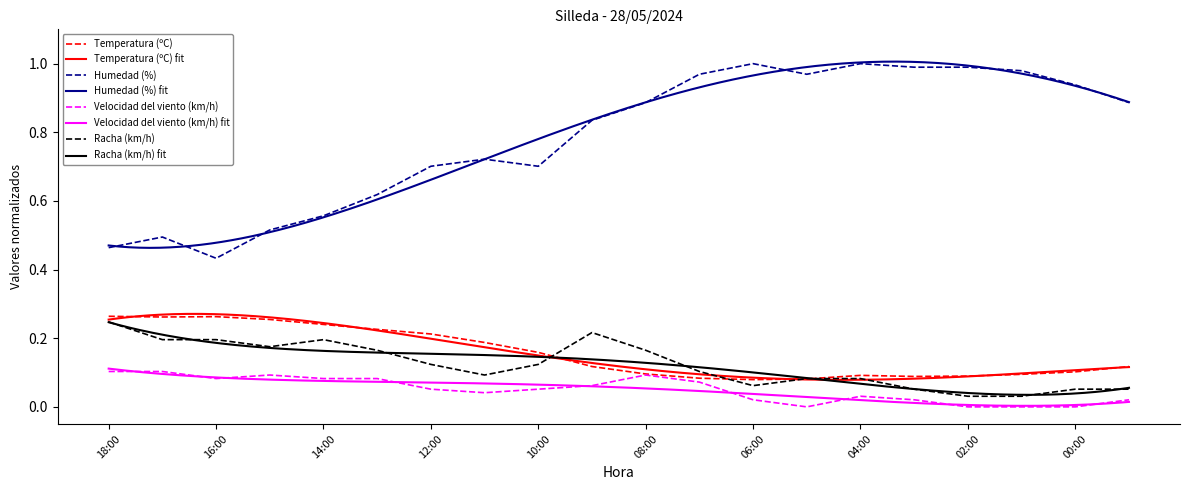

Where is Racha (km/h) nearest to the value 0?

02:00